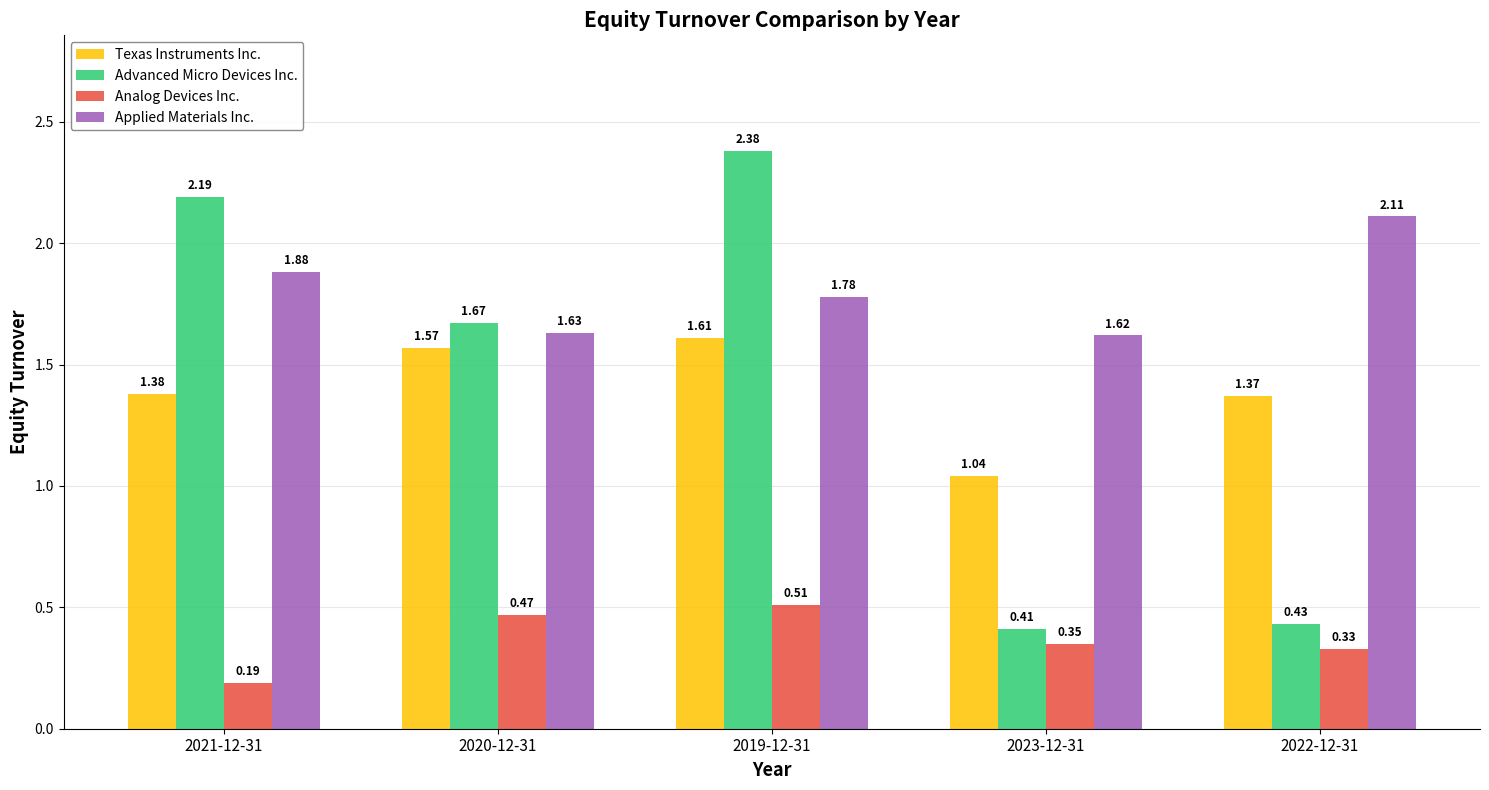

What is the label of the 3rd bar from the right?

2019-12-31